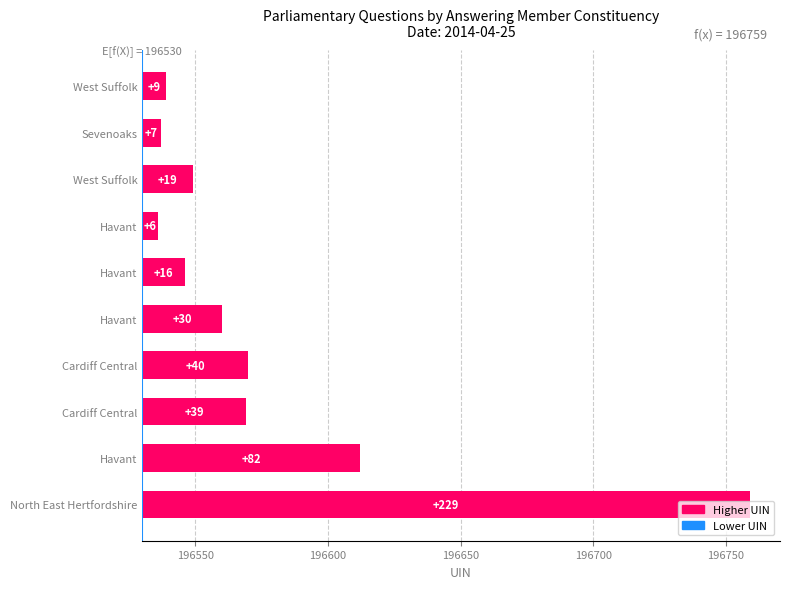

Does the chart contain stacked bars?

No